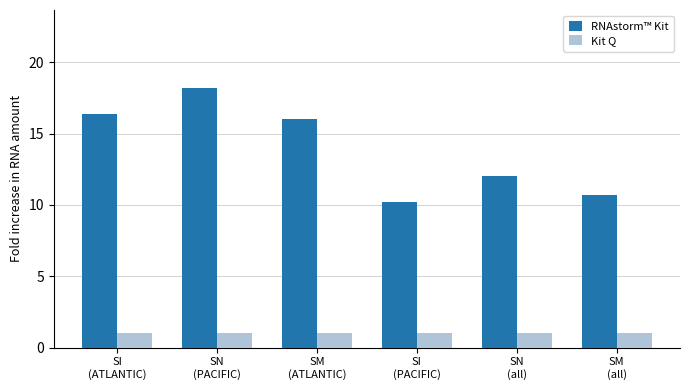

Rank the series by their average value, from highest to lowest.

RNAstorm™ Kit, Kit Q